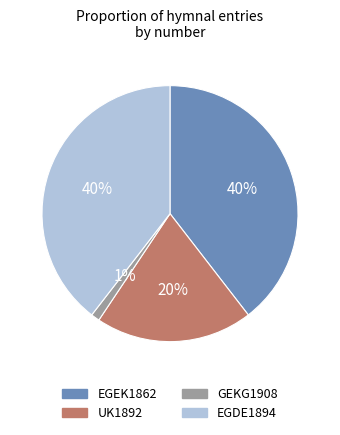

Is the sum of GEKG1908 and EGEK1862 greater than half?

No